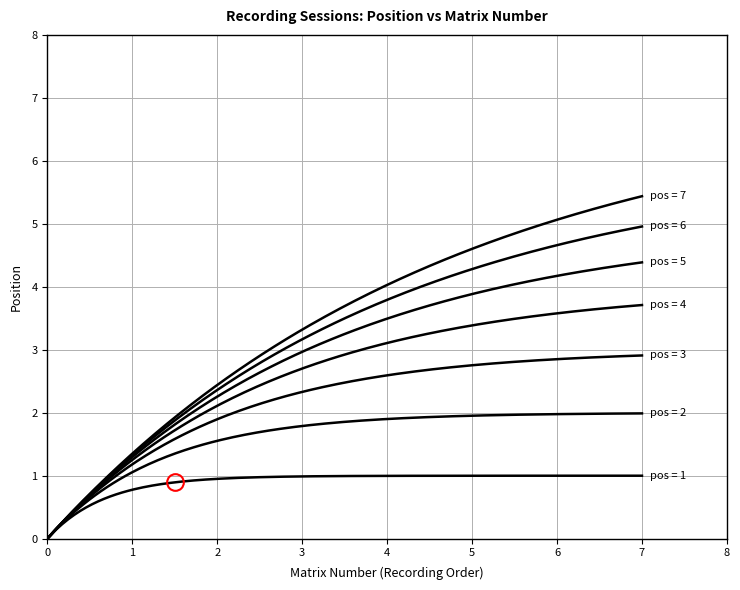

Does the chart have visible grid lines?

Yes